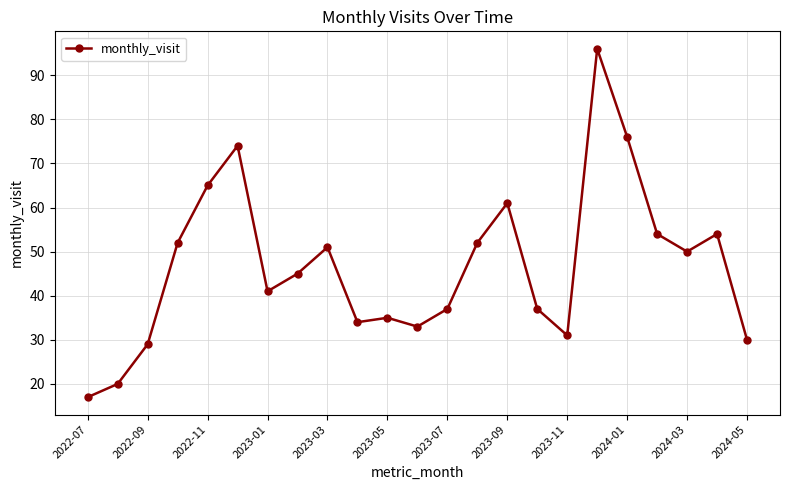

What is the difference between the second highest and second lowest values?

56